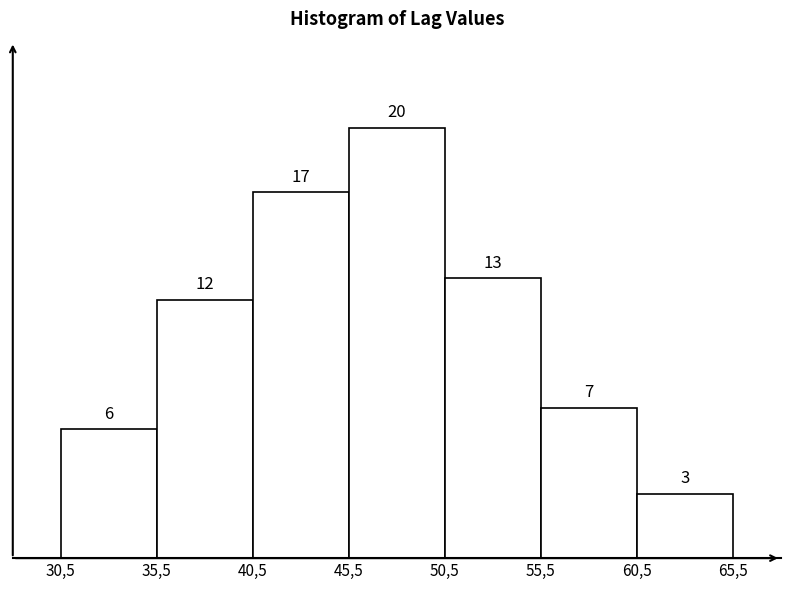

Reading left to right, extract all data points from this chart.

6	12	17	20	13	7	3